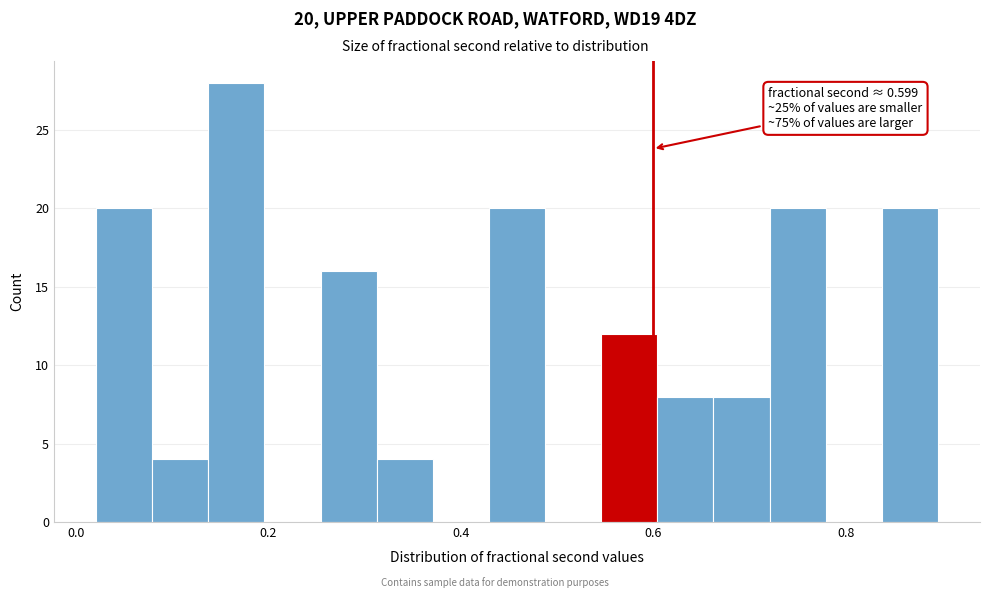

Around what value on the x-axis is the tallest bar? Give the approximate position of its centre, as read against the axis.

0.16